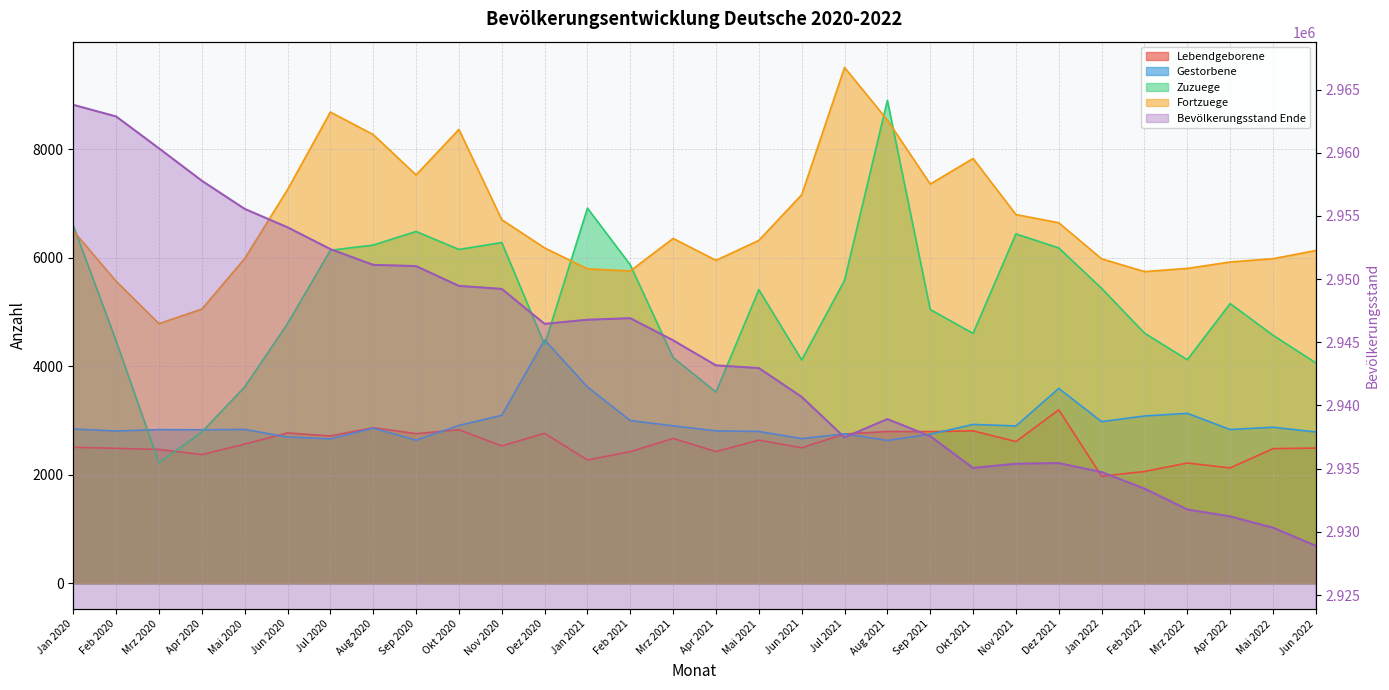

Rank the categories by Lebendgeborene value from lowest to highest.

Jan 2022, Feb 2022, Apr 2022, Mrz 2022, Jan 2021, Apr 2020, Feb 2021, Apr 2021, Mrz 2020, Mai 2022, Feb 2020, Jun 2022, Jun 2021, Jan 2020, Nov 2020, Mai 2020, Nov 2021, Mai 2021, Mrz 2021, Jul 2020, Jul 2021, Sep 2020, Dez 2020, Jun 2020, Sep 2021, Aug 2021, Okt 2021, Okt 2020, Aug 2020, Dez 2021